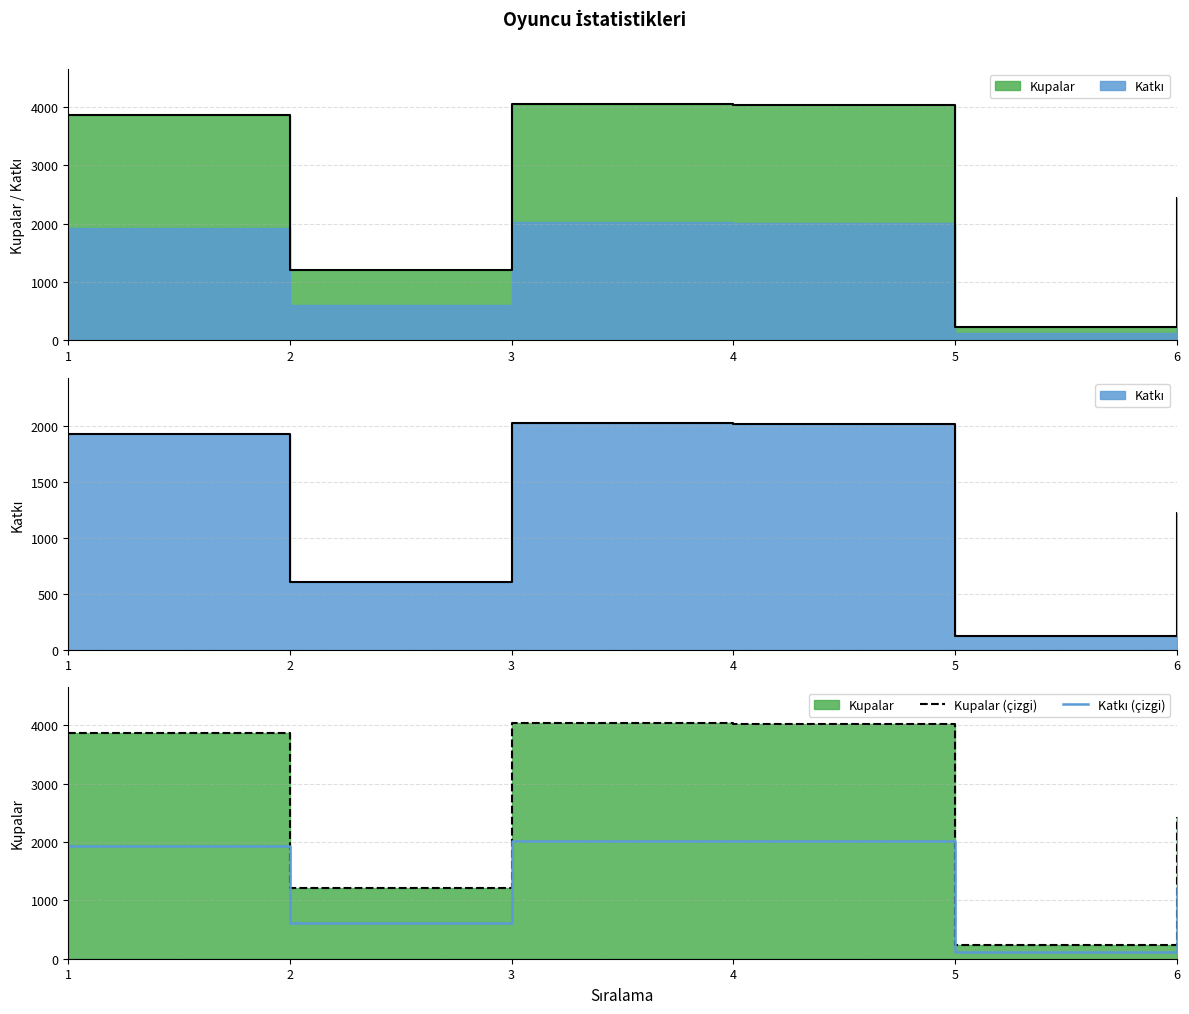

At which category does Kupalar (çizgi) reach its first local peak?

3